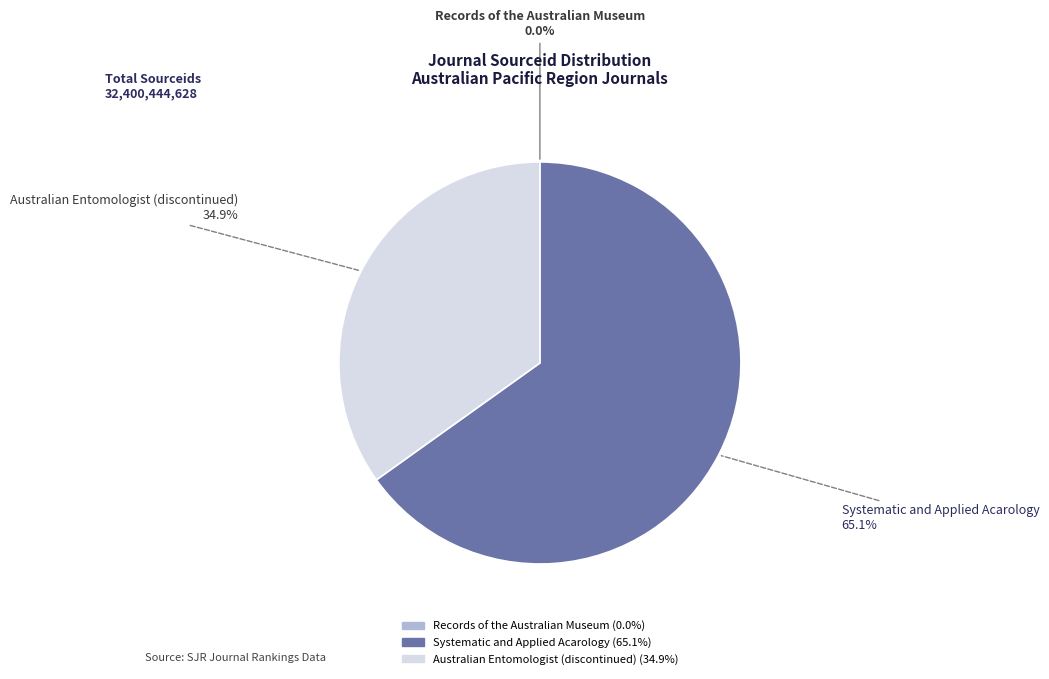

Is the sum of Systematic and Applied Acarology and Australian Entomologist (discontinued) greater than half?

Yes